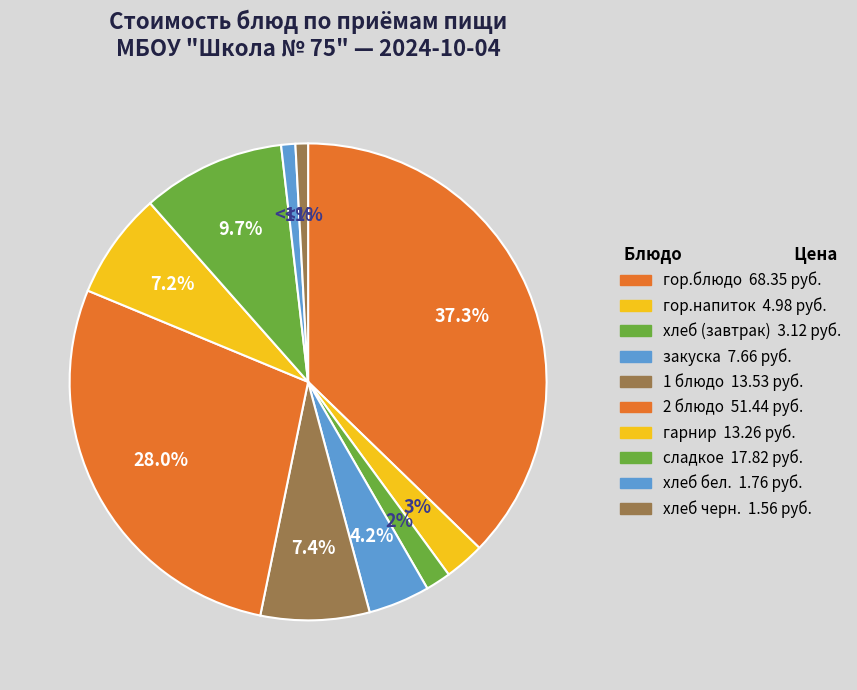

Count the number of slices in the pie.

10